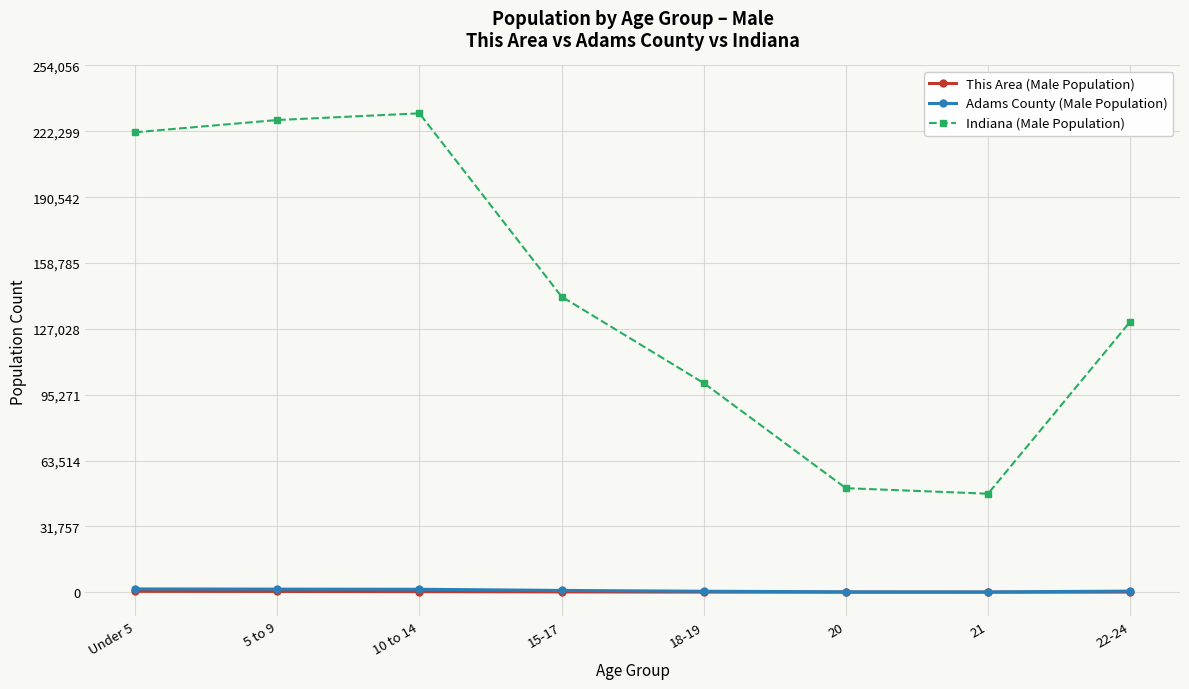

Is the value of Indiana (Male Population) at Under 5 greater than the value of Adams County (Male Population) at 22-24?

Yes